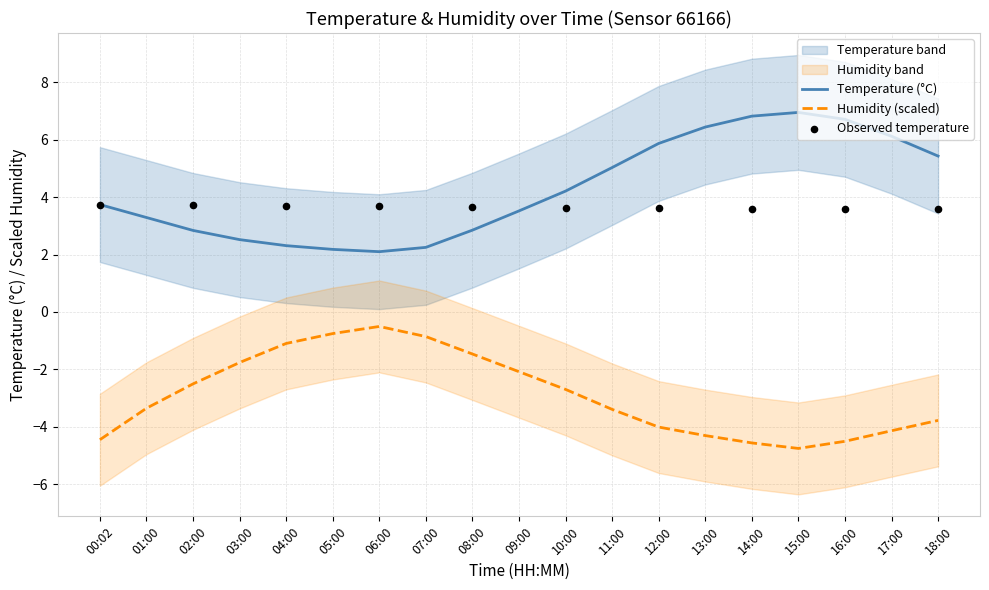

At how many categories does at least one series exceed -1?

19